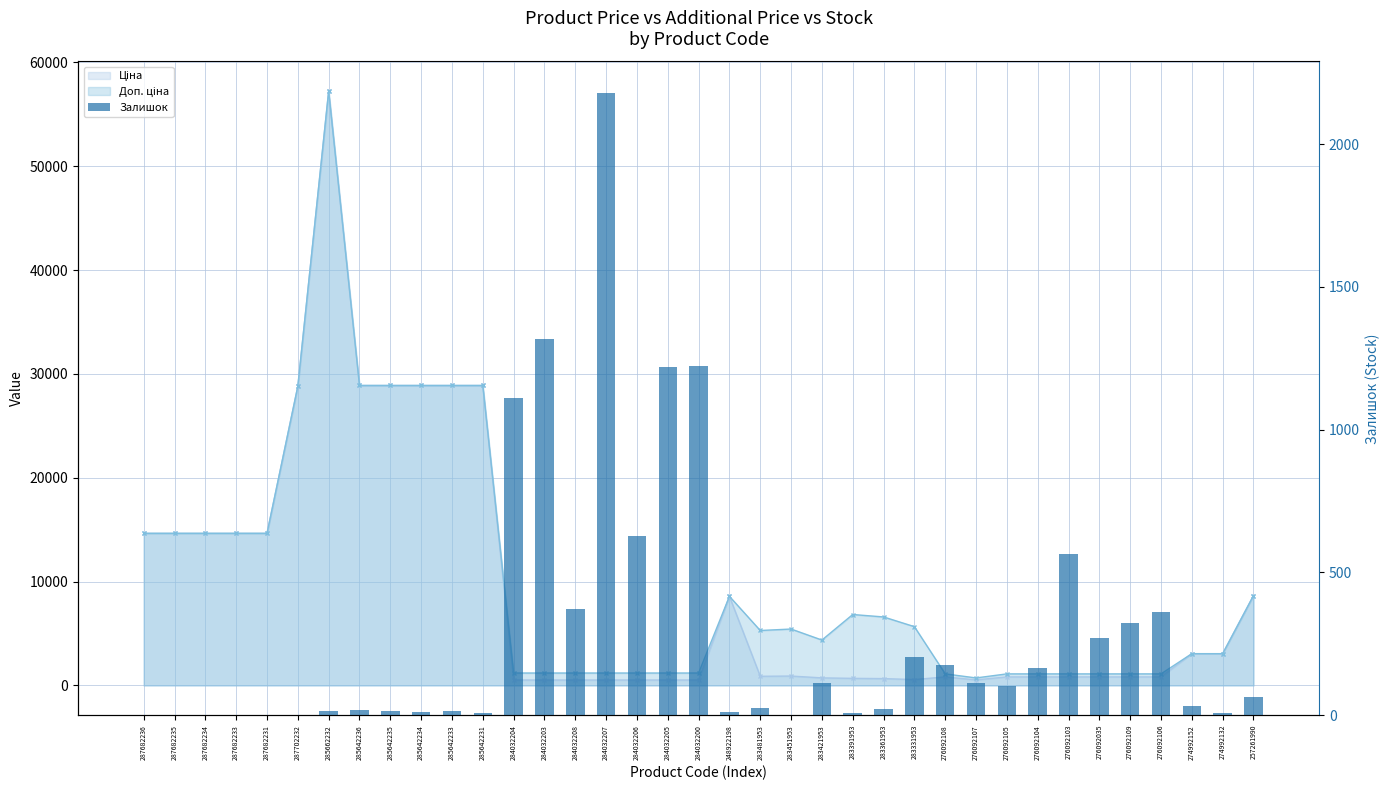

What is the difference between the maximum and second lowest values?

2181